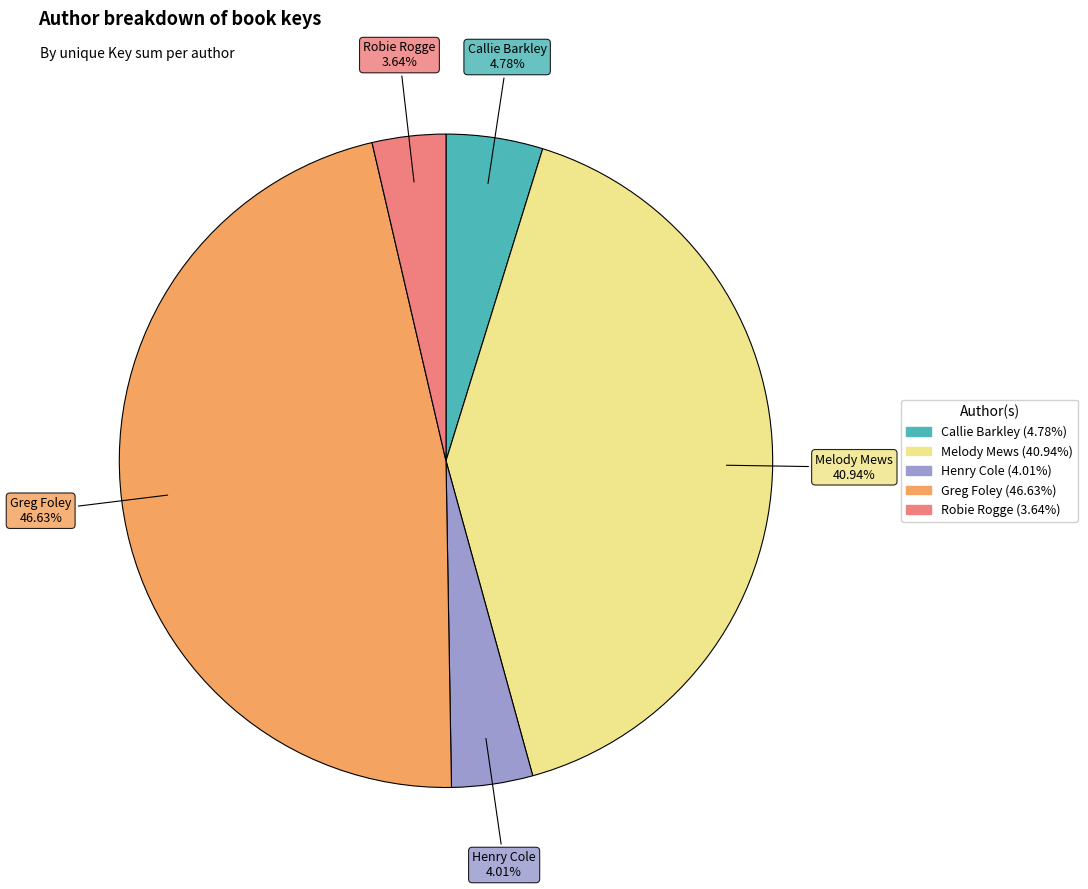

How many segments does this pie chart have?

5